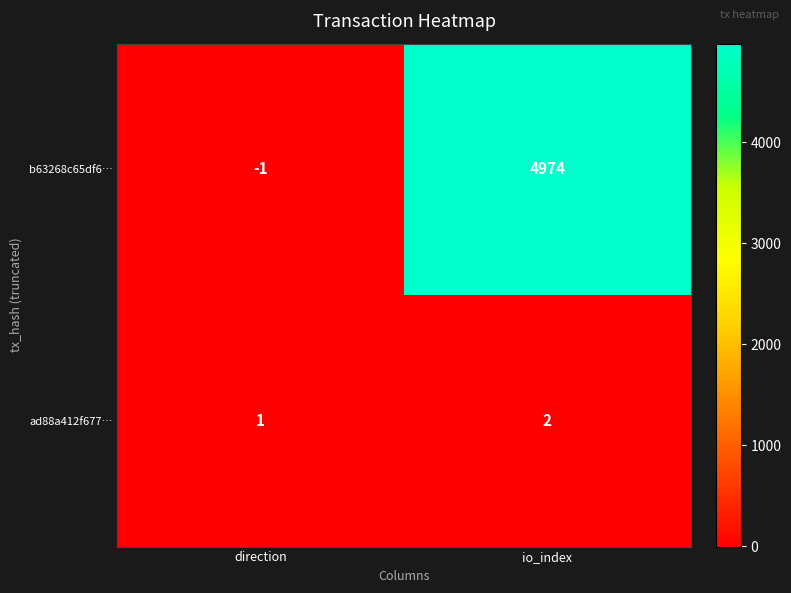

Reading left to right, extract all data points from this chart.

b63268c65df6…: -1	4974
ad88a412f677…: 1	2